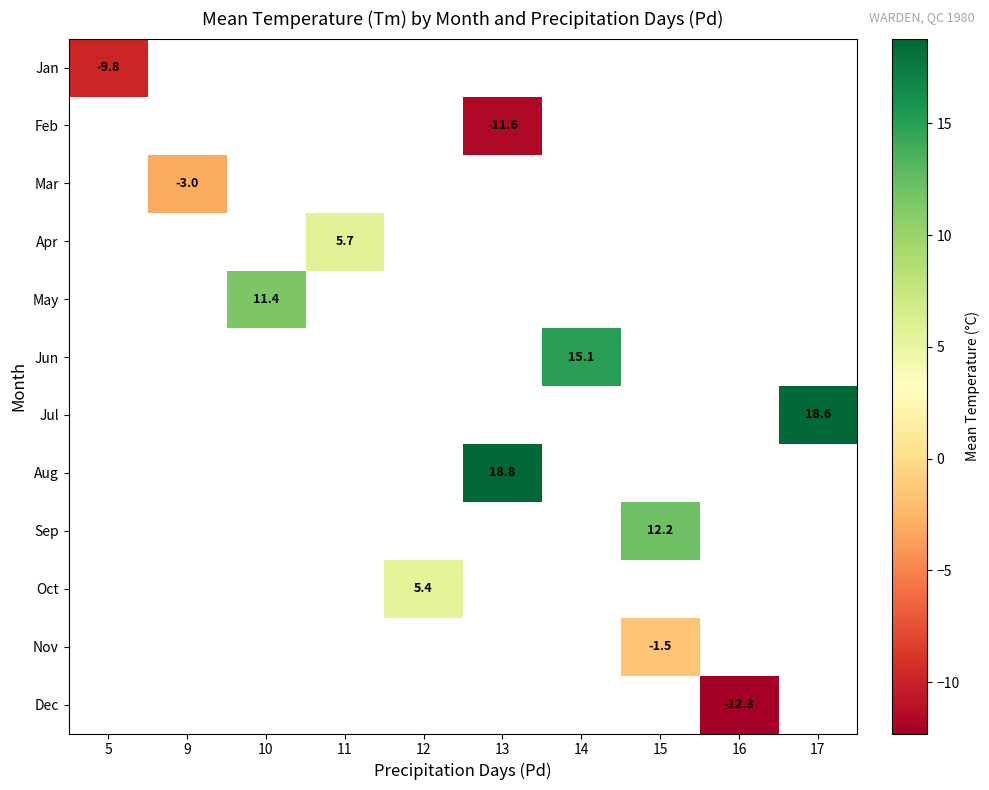

The value of Jan at 5 is -9.8. True or false?

True